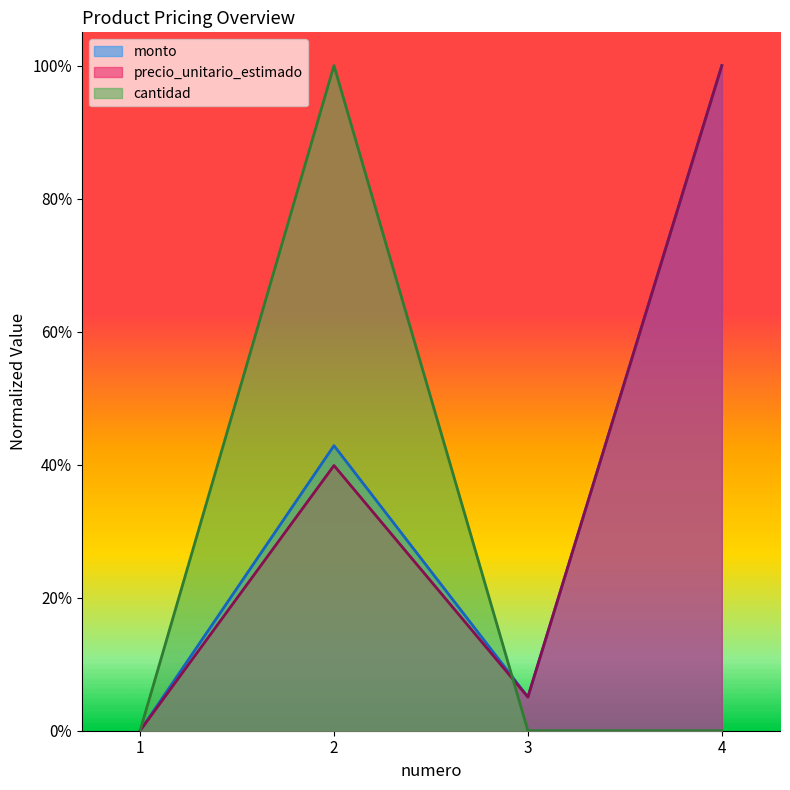

At which category does the chart reach its minimum across all series?

1